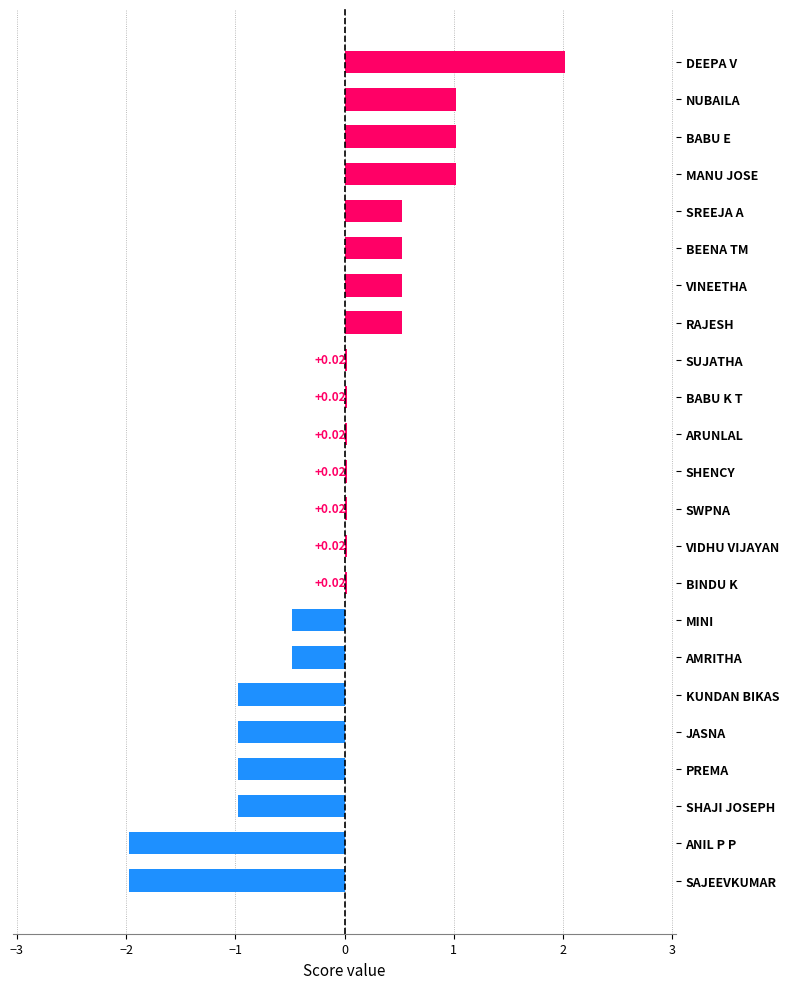

What is the change in value from SUJATHA to NUBAILA?

+1.0